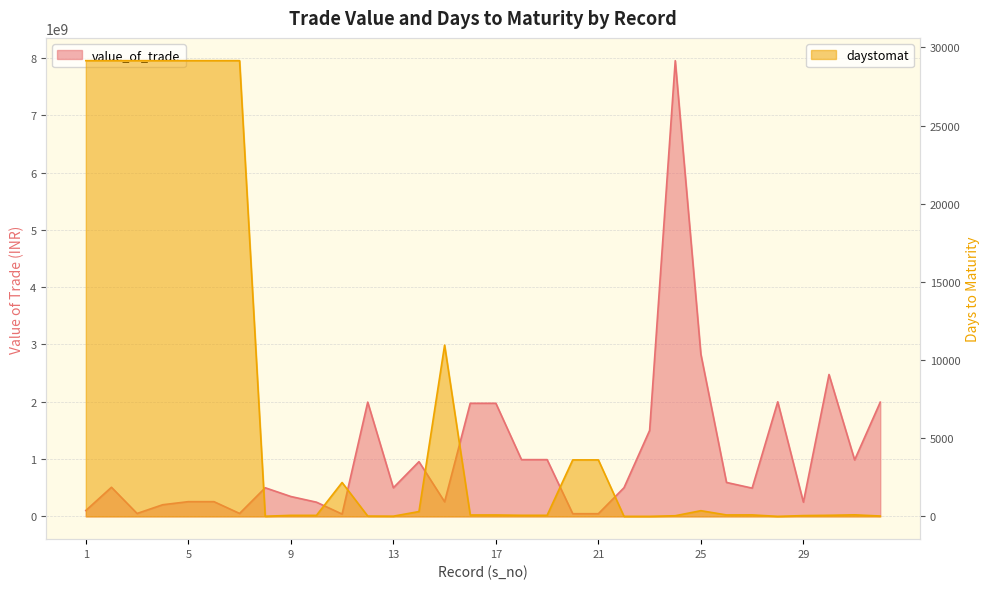

What is the average value of the value_of_trade series?

1058139075.9